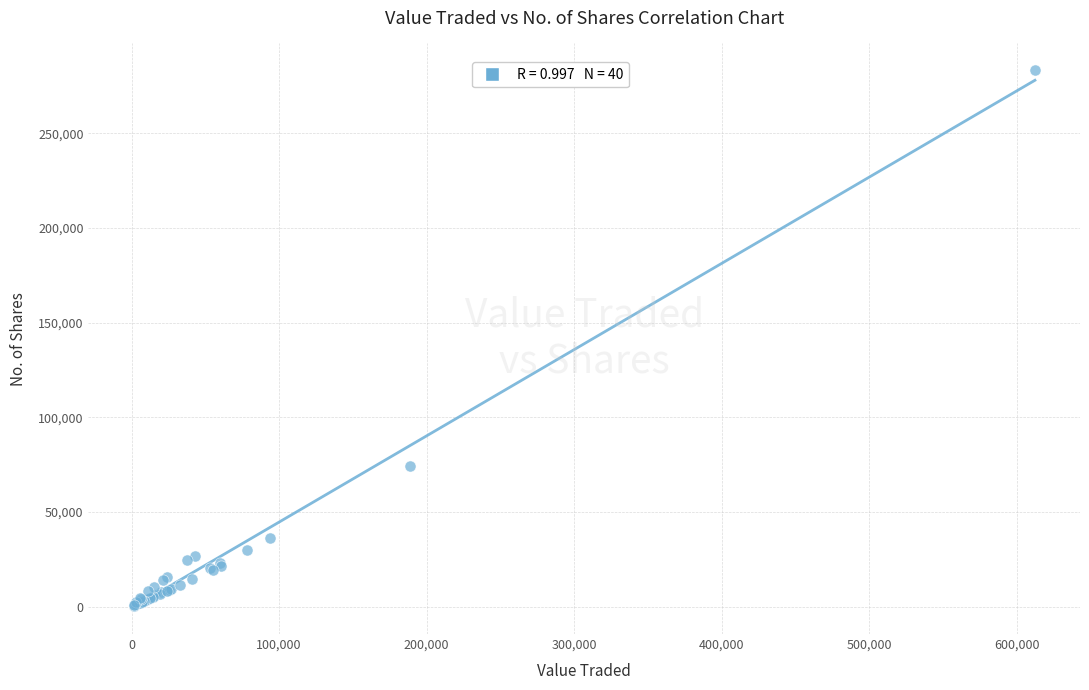

What Y value in the scatter plot is closest to 141950?

74546